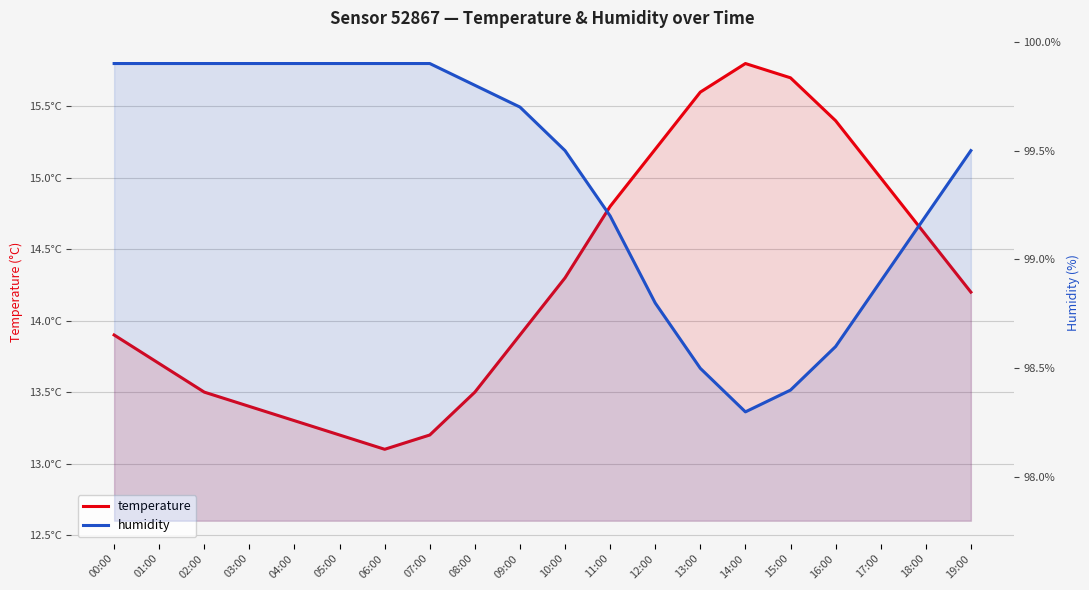

Is it true that humidity equals 99.7 at 09:00?

True